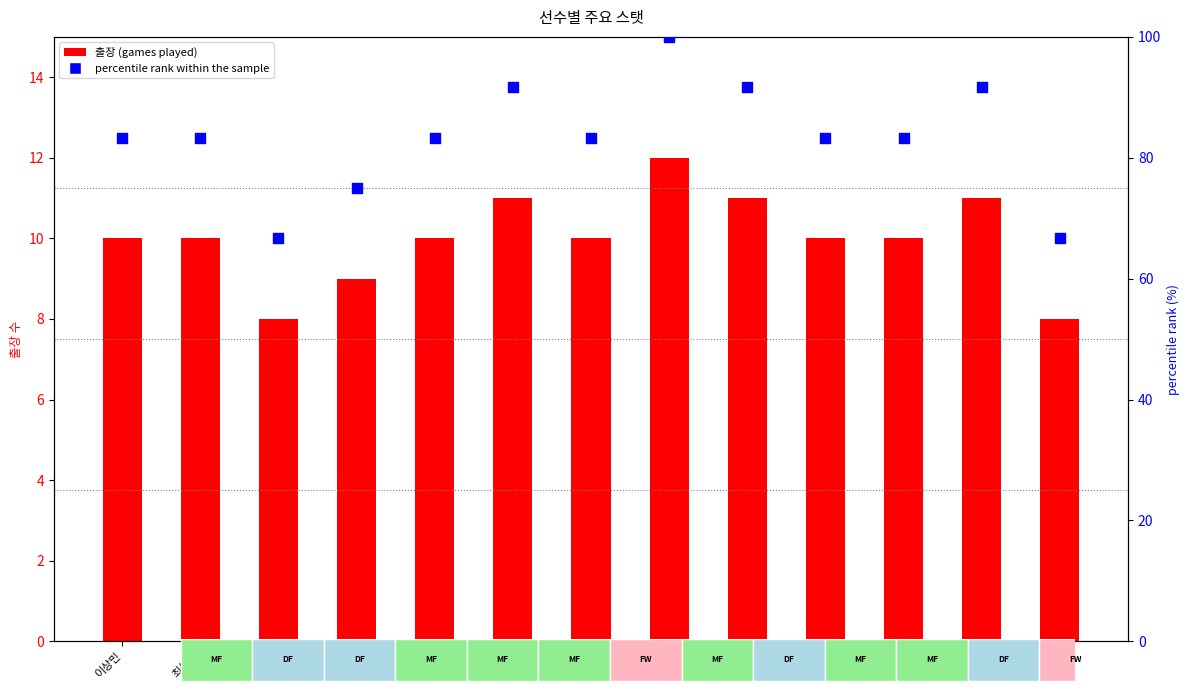

Which series contains the lowest Y value?

출장 (games)